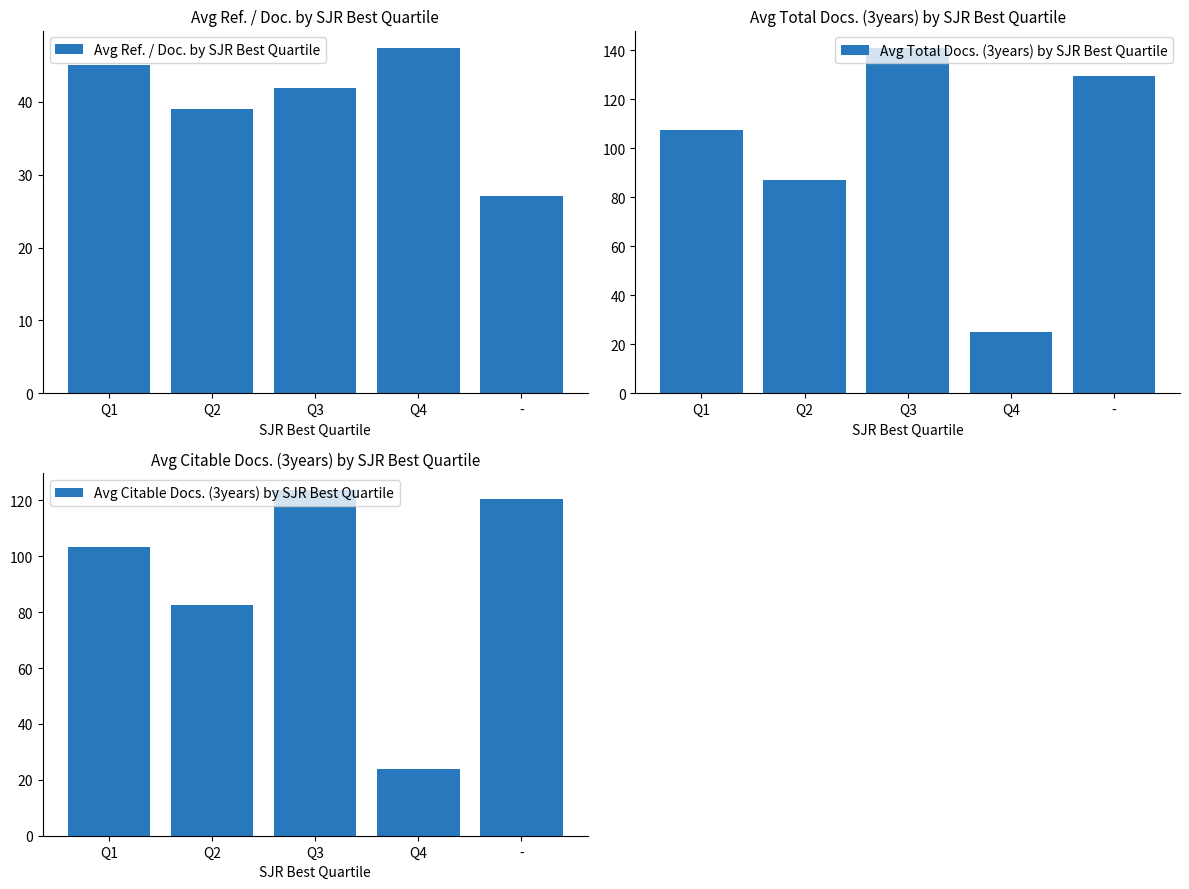

What are all the series names shown in the legend?

Avg Ref. / Doc. by SJR Best Quartile, Avg Total Docs. (3years) by SJR Best Quartile, Avg Citable Docs. (3years) by SJR Best Quartile